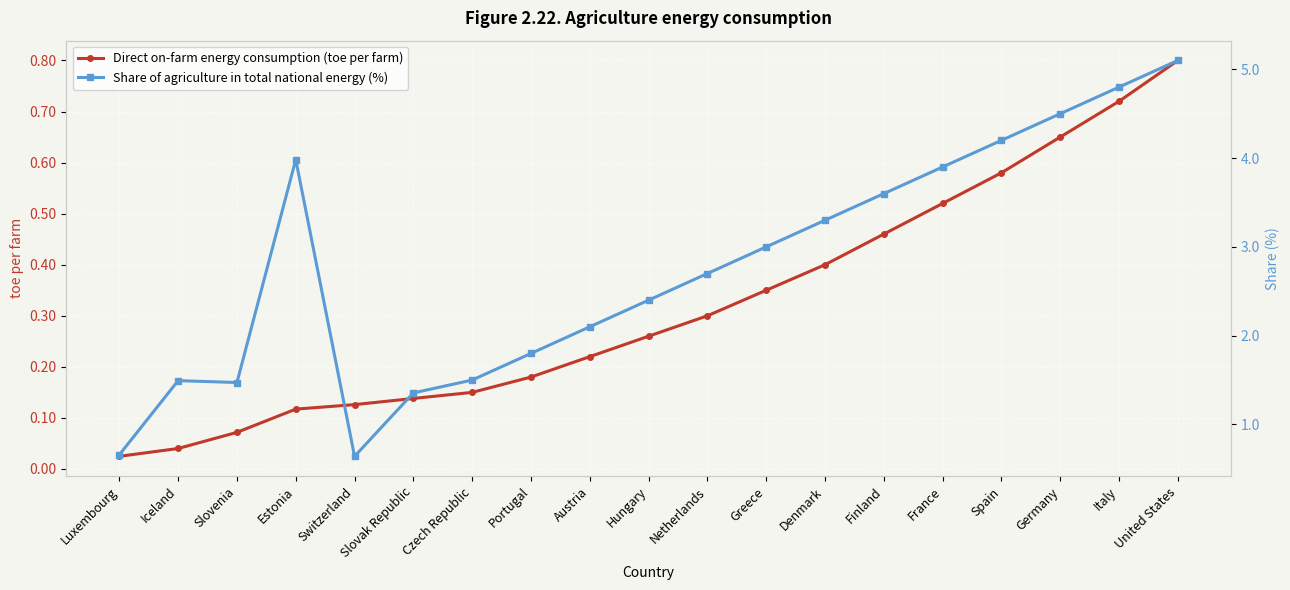

What is the greatest value displayed?

5.1